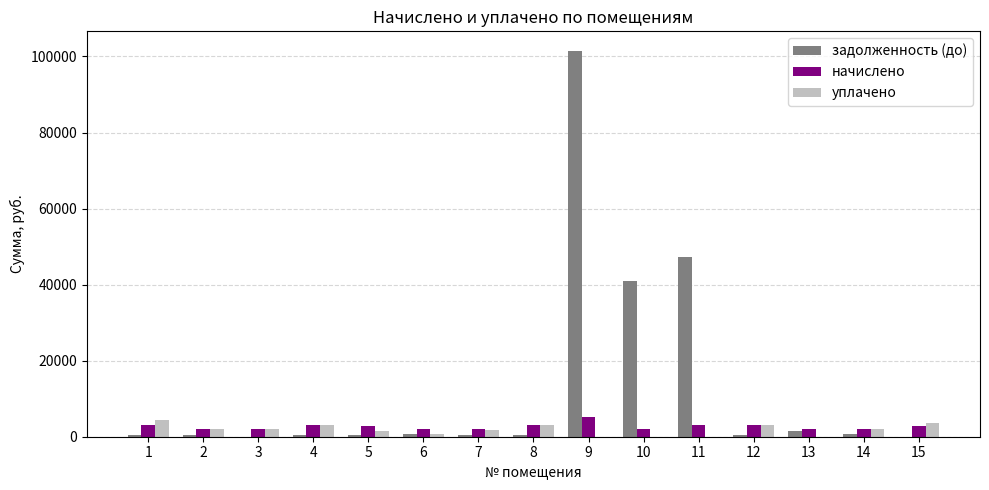

What is the maximum value shown in the chart?

101529.7